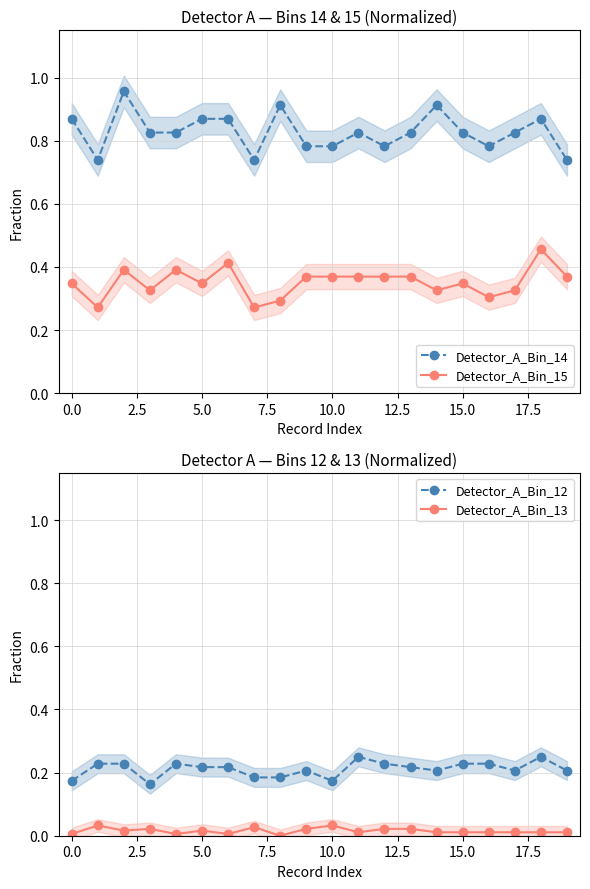

The value of Detector_A_Bin_15 at 16 is 0.3. True or false?

True